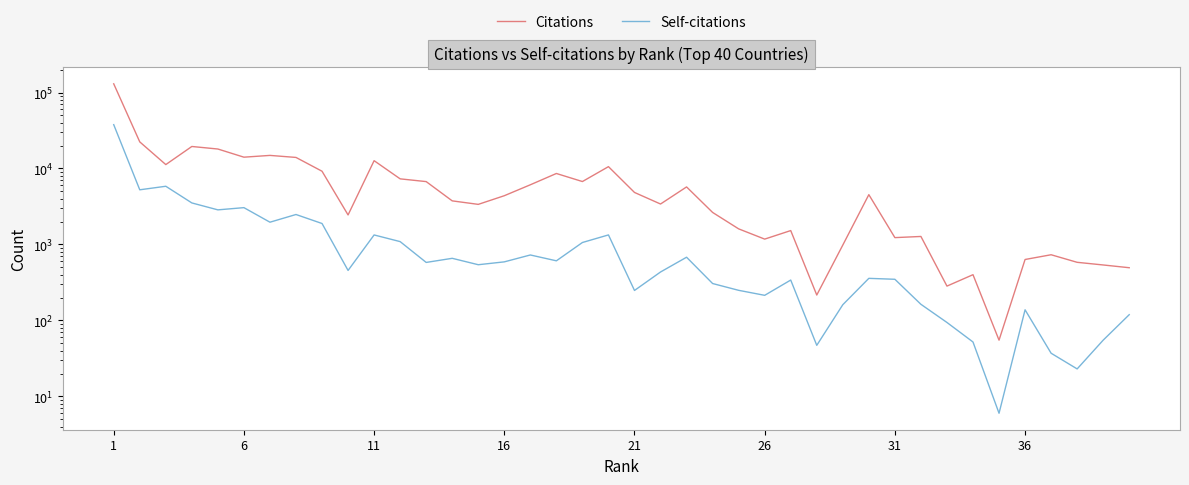

True or false: Self-citations and Citations intersect in this chart.

False